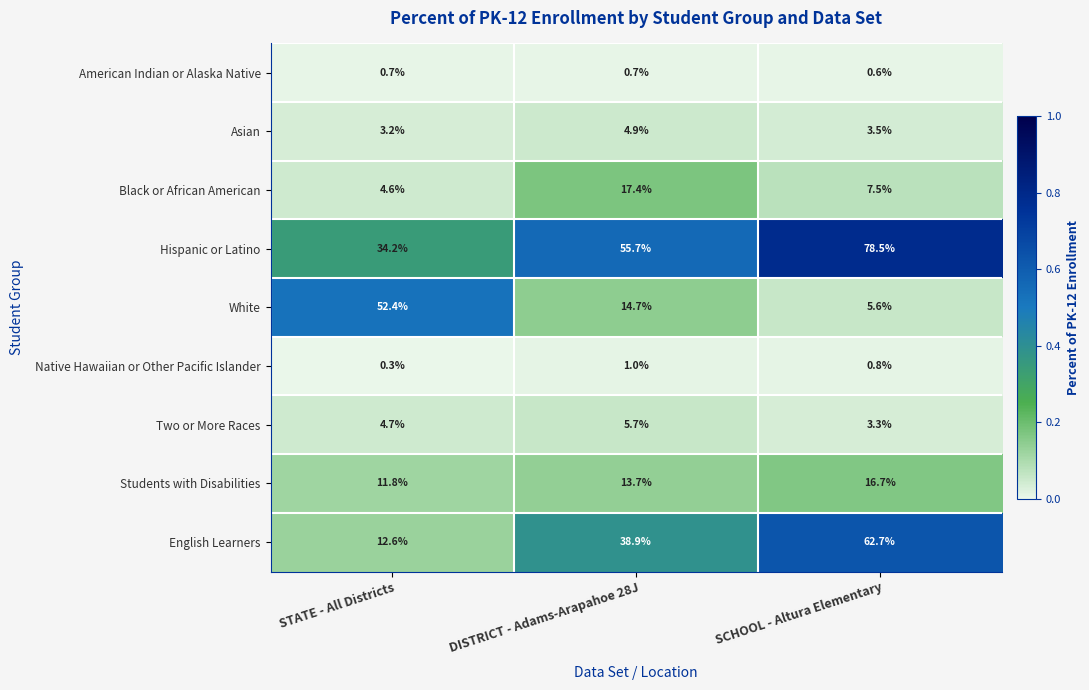

How many Native Hawaiian or Other Pacific Islander values are between 0 and 1?

3